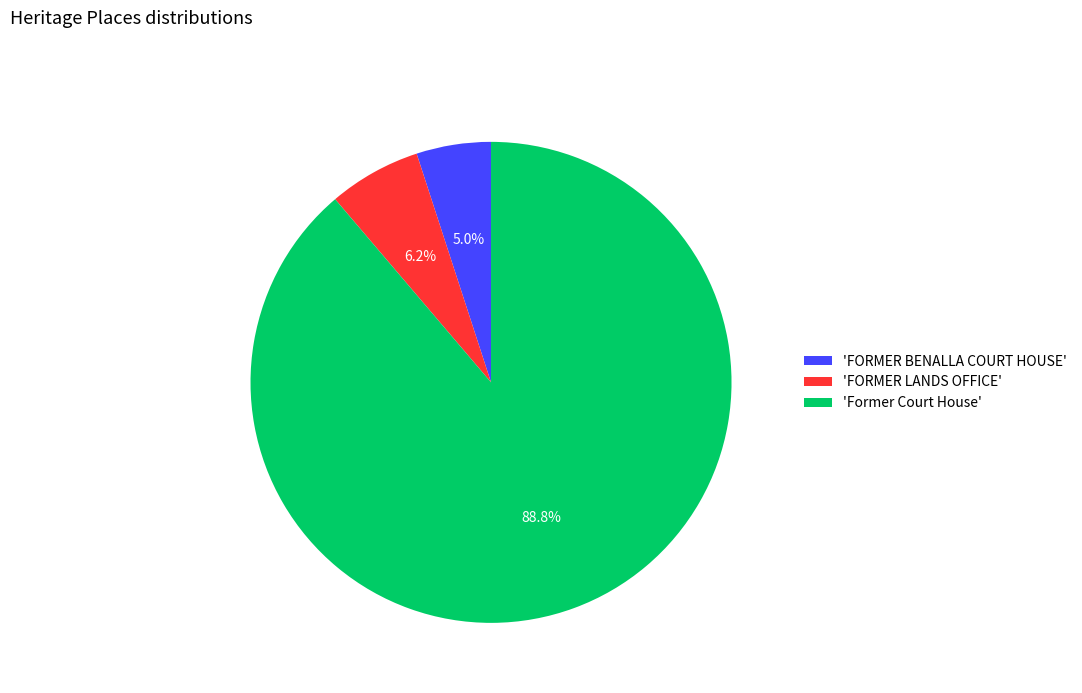

Does 'FORMER LANDS OFFICE' represent more than half of the total?

No